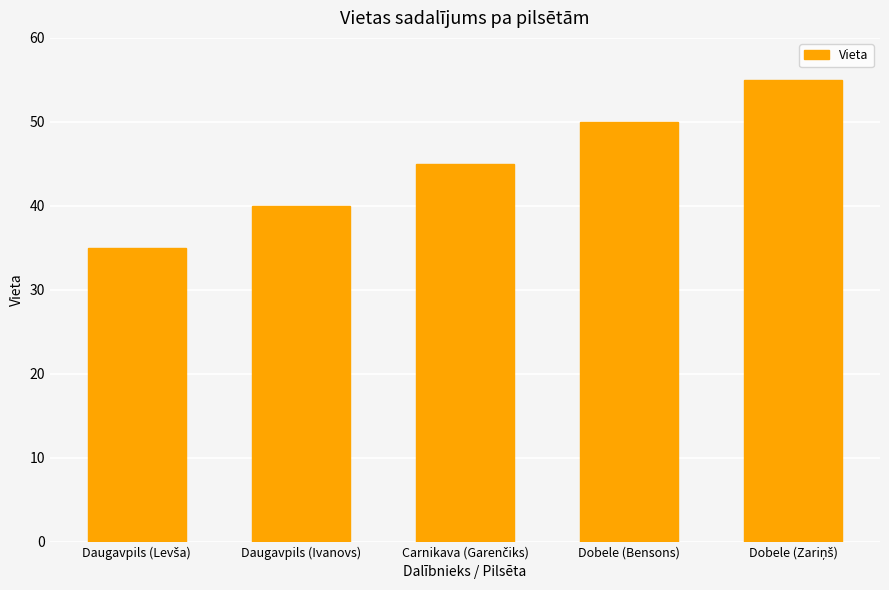

What is the minimum value shown in the chart?

35